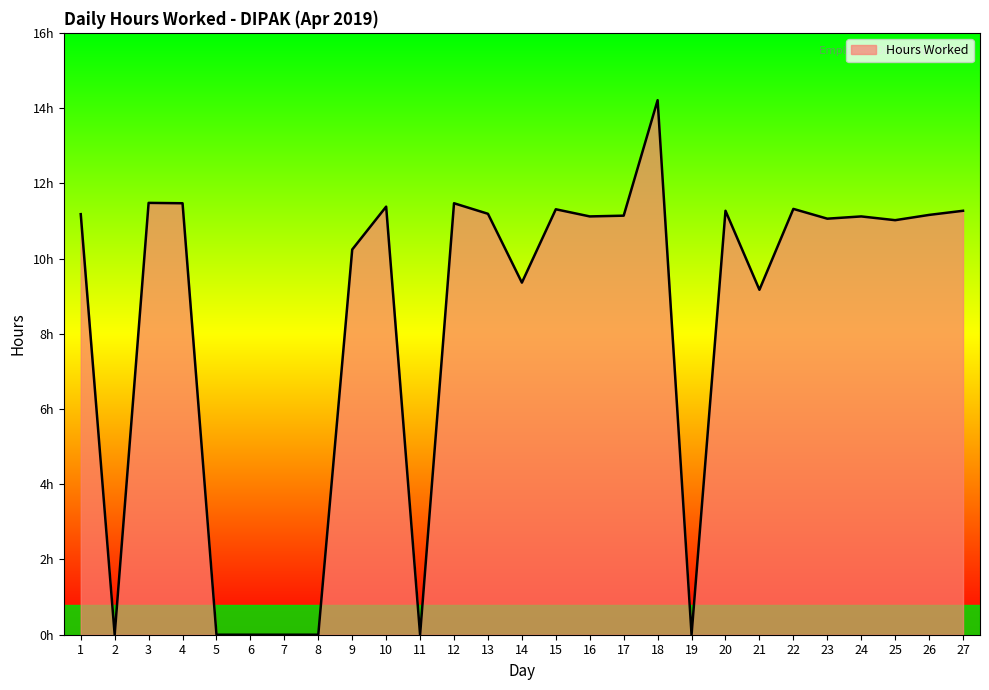

Is it true that the value at 24 is 17.1?

False